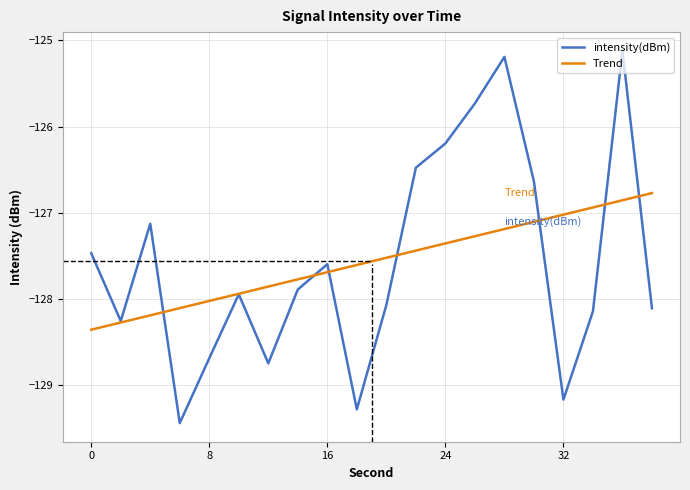

What is the maximum value shown in the chart?

-125.1